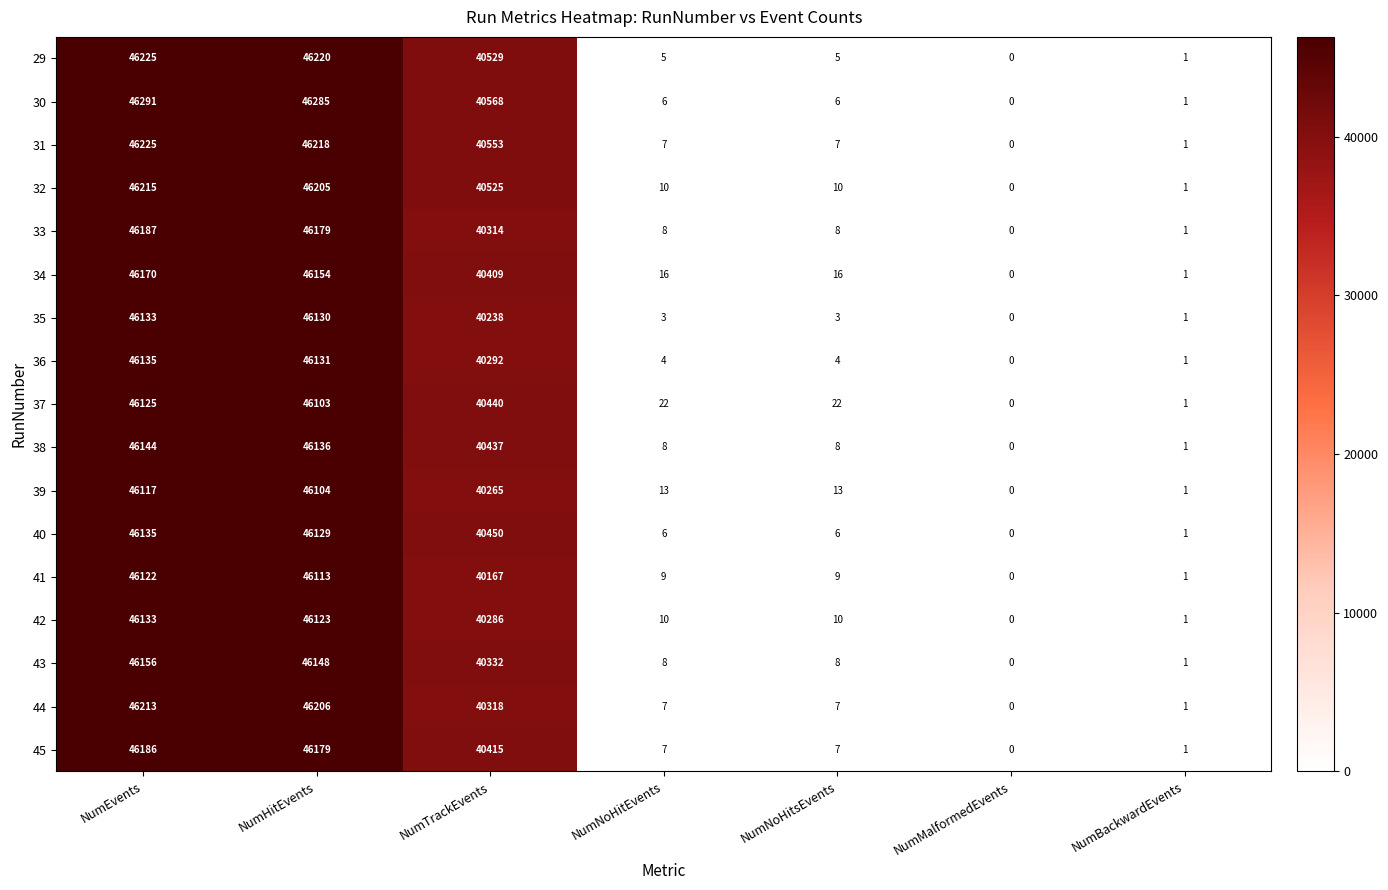

What is the sum of the 41 values at NumMalformedEvents and NumTrackEvents?

40167